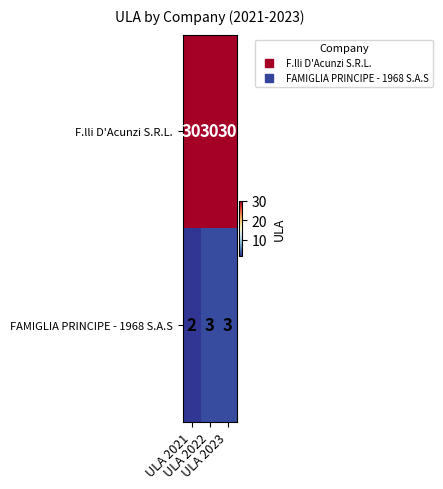

How many FAMIGLIA PRINCIPE - 1968 S.A.S values are between 2 and 3?

3